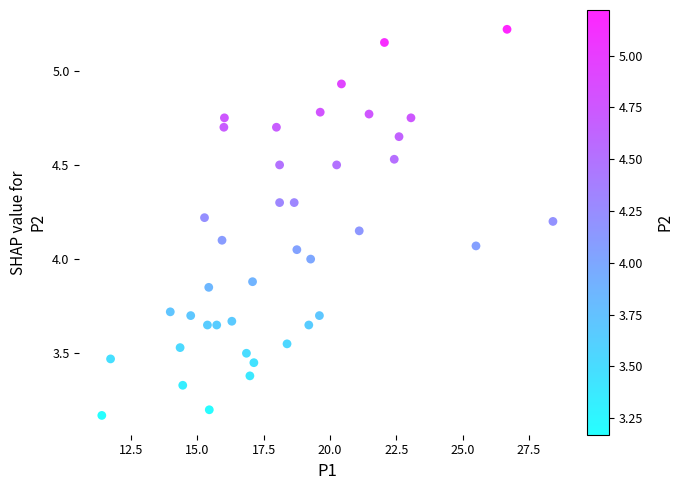

What is the range of X values (max minus min)?

17.0